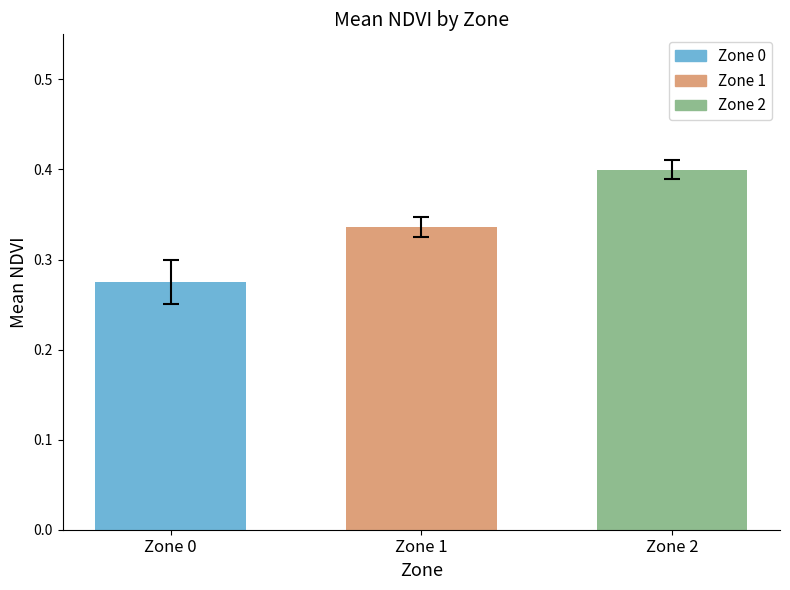

Are the bars horizontal?

No